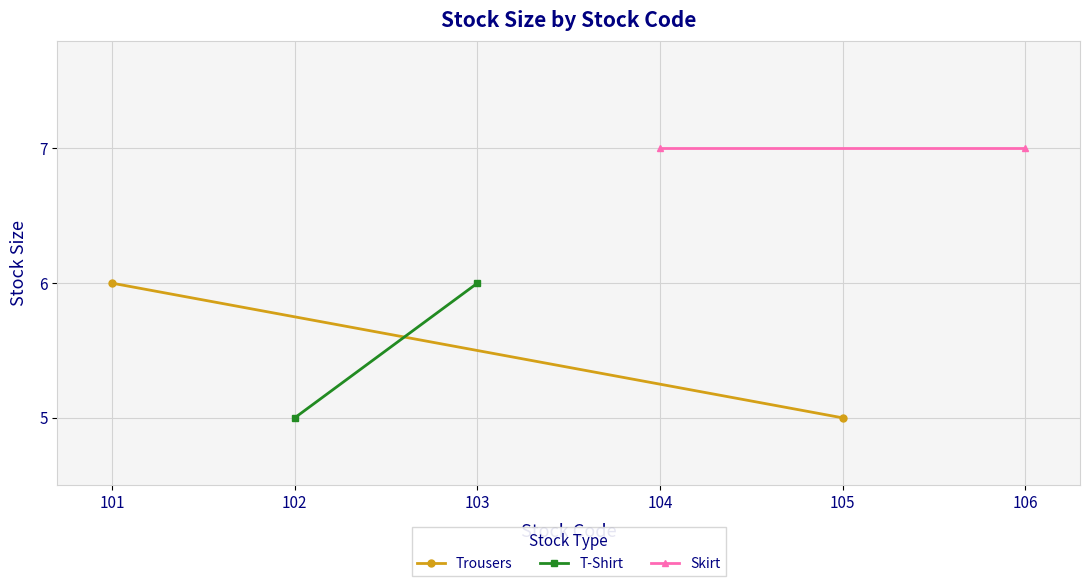

How many distinct data groups are displayed?

3